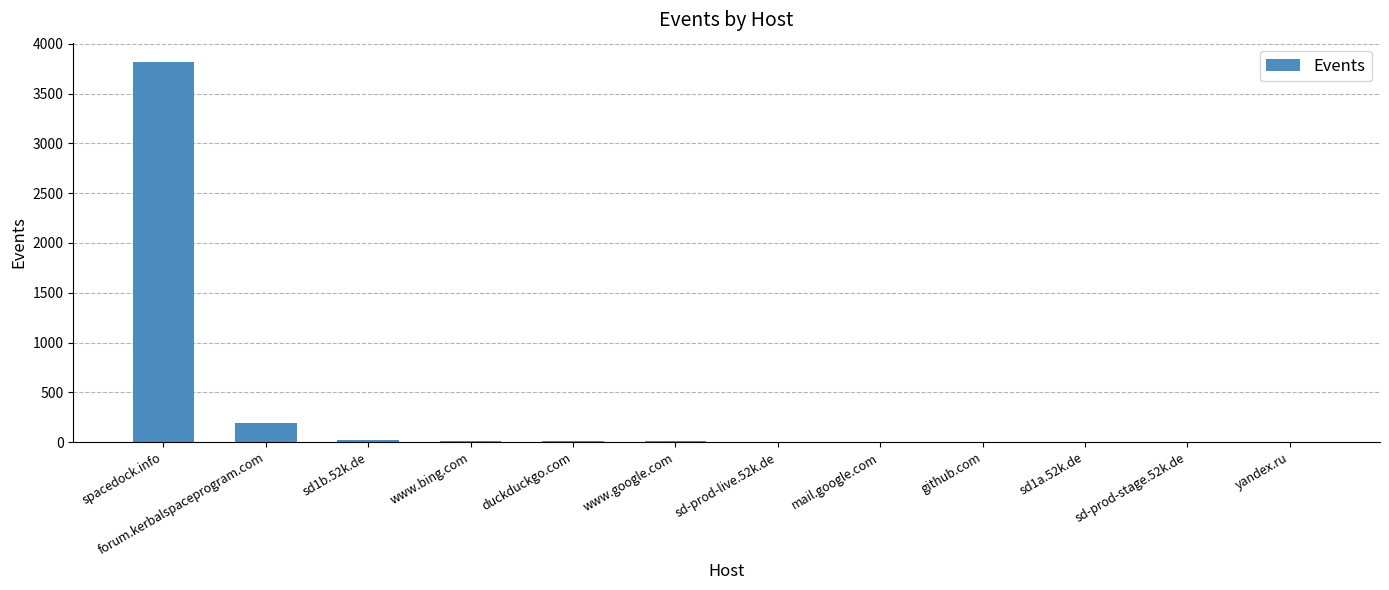

How many series are shown in this chart?

1